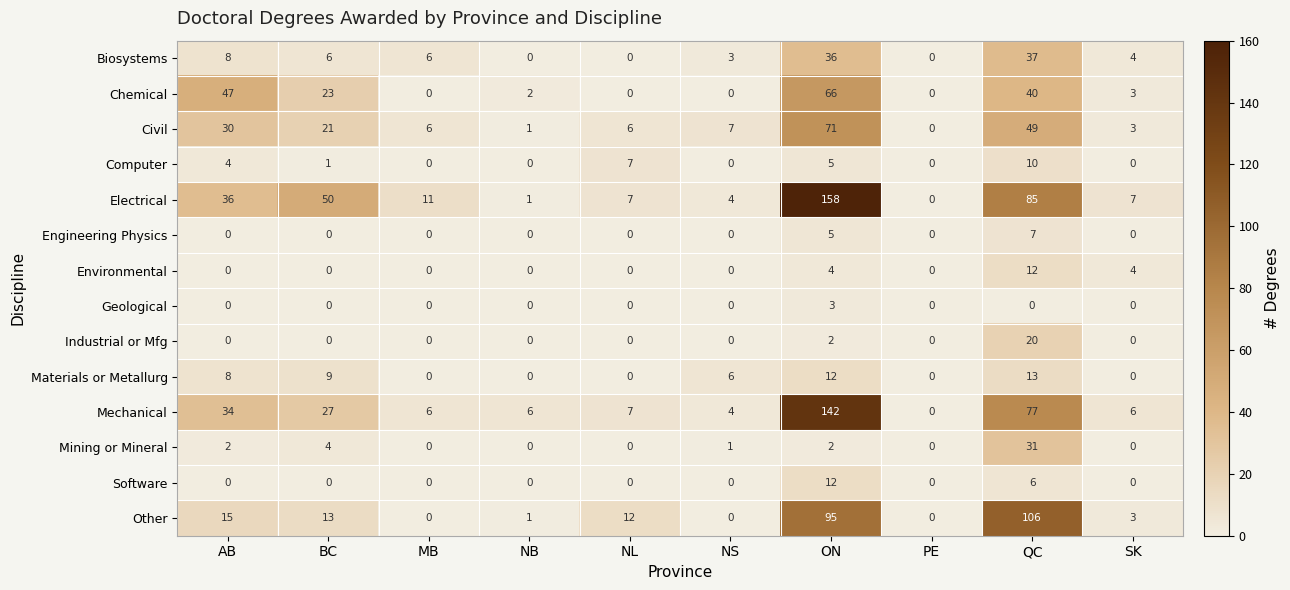

How many series are shown in this chart?

14